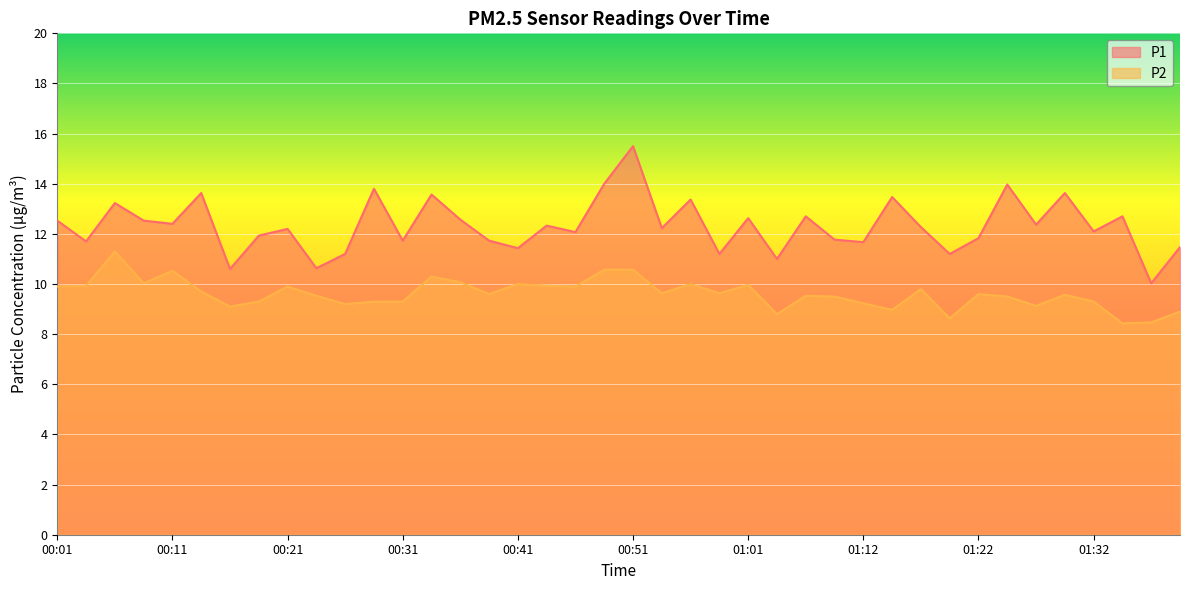

What is the label of the 4th point from the left?

00:09